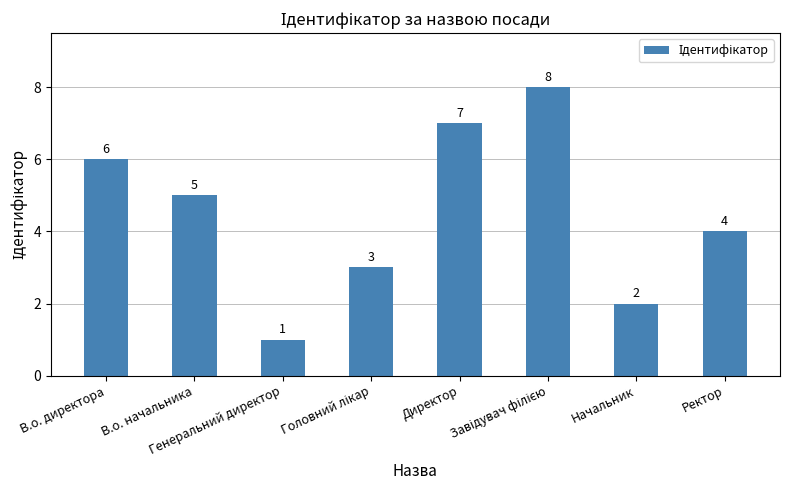

Count the number of data series in this chart.

1